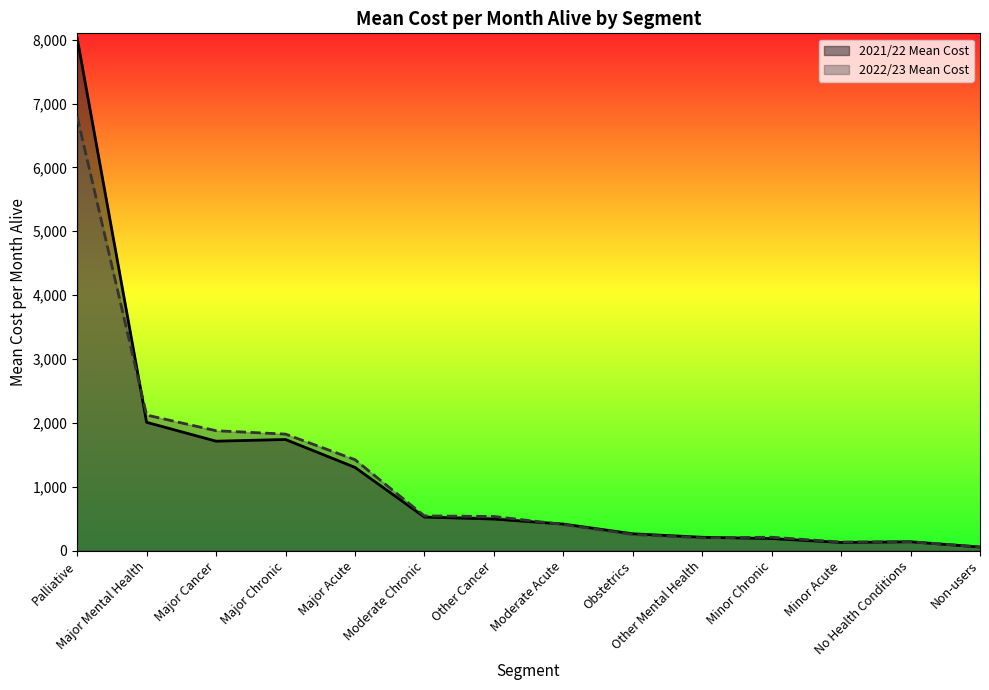

What is the spread (max minus min) of values at Obstetrics?

10.7